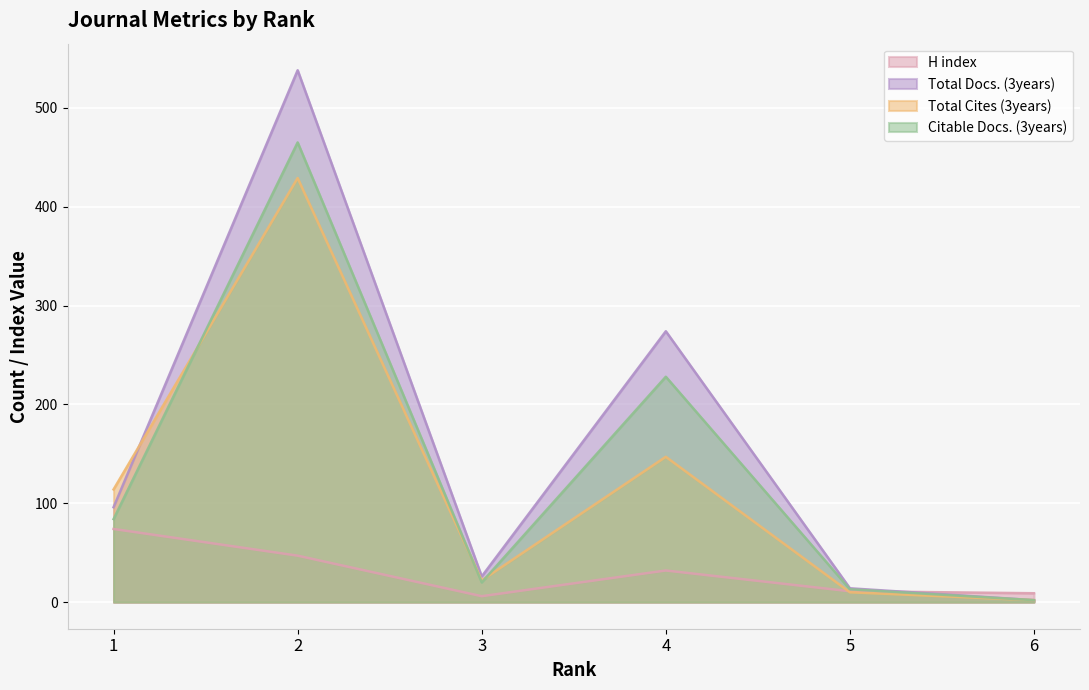

Which series has the widest spread of values?

Total Docs. (3years)